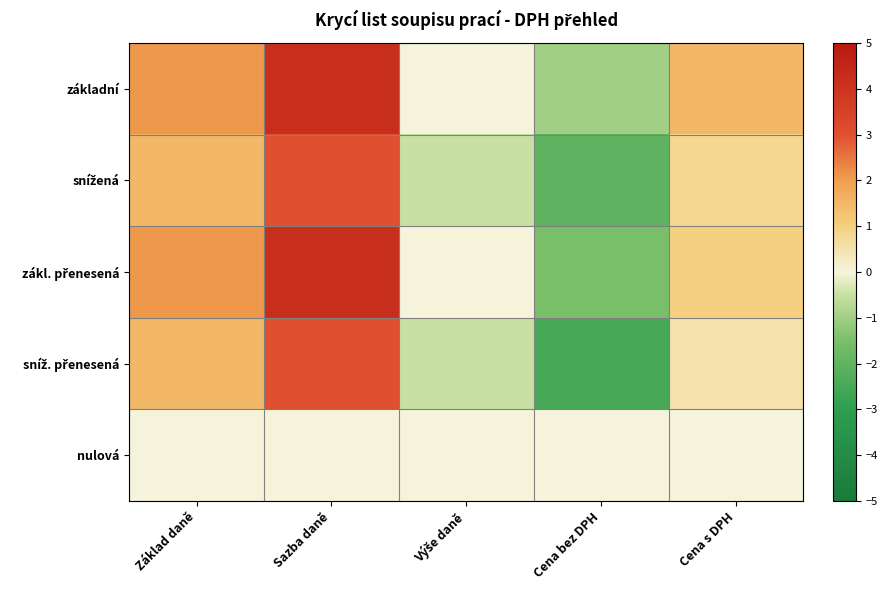

Which category has the lowest value across all series?

Cena bez DPH